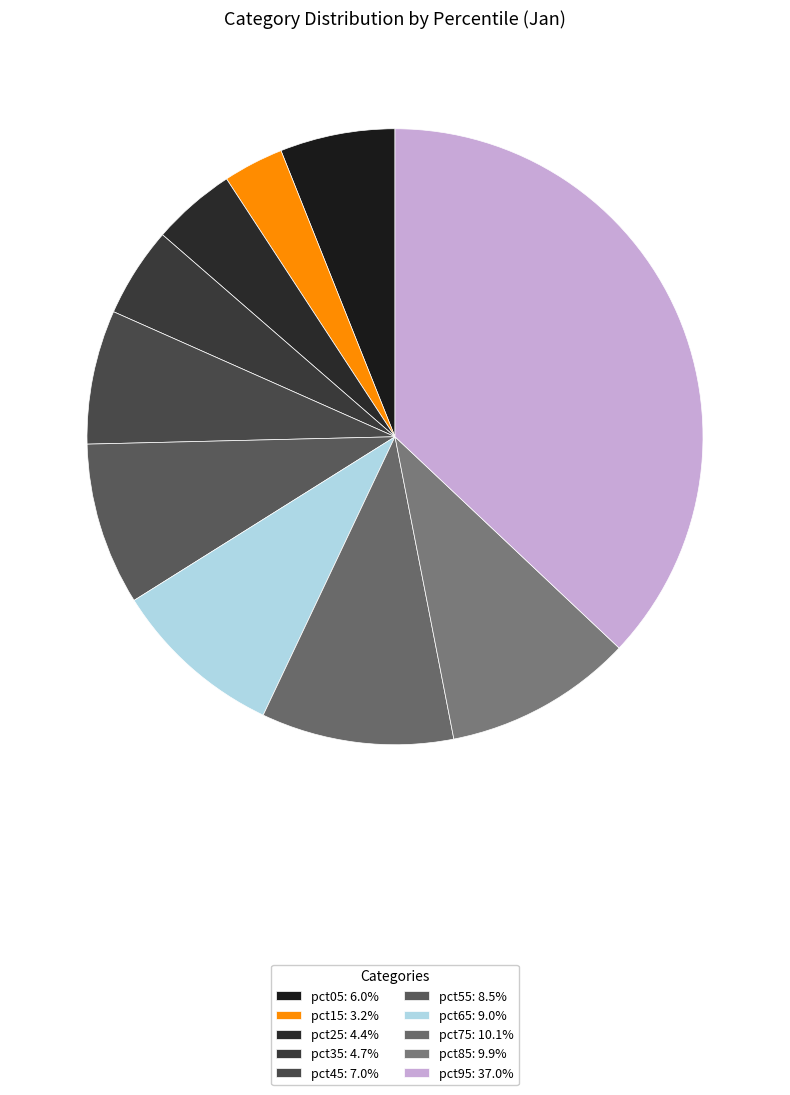

Is there a majority slice in this chart?

No